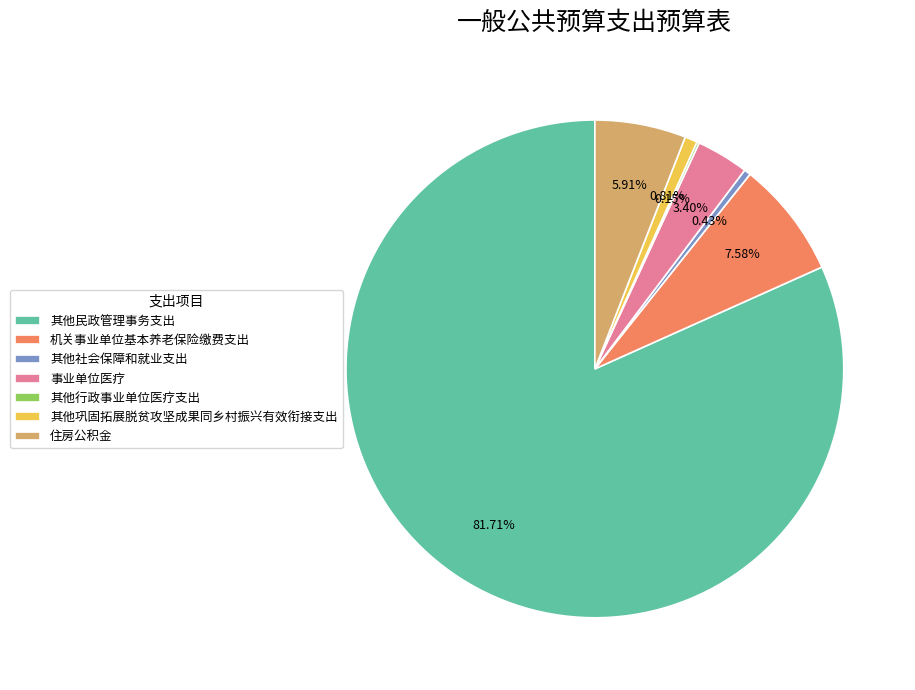

Which category accounts for the majority?

其他民政管理事务支出